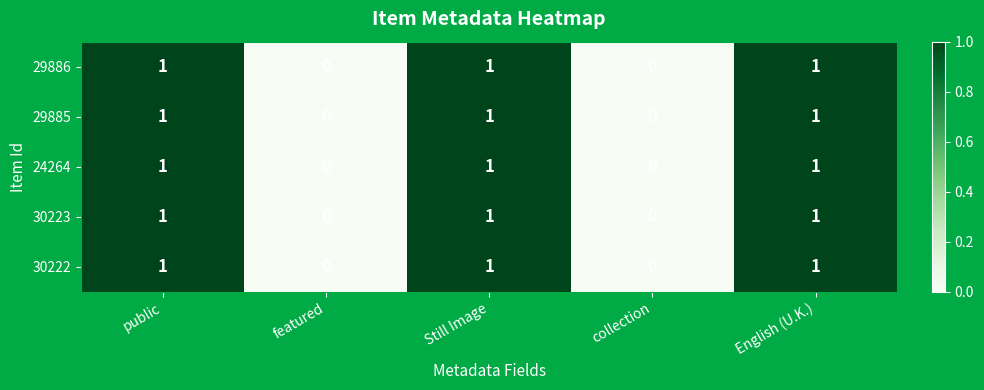

Is the value of 30222 at public greater than the value of 24264 at collection?

Yes